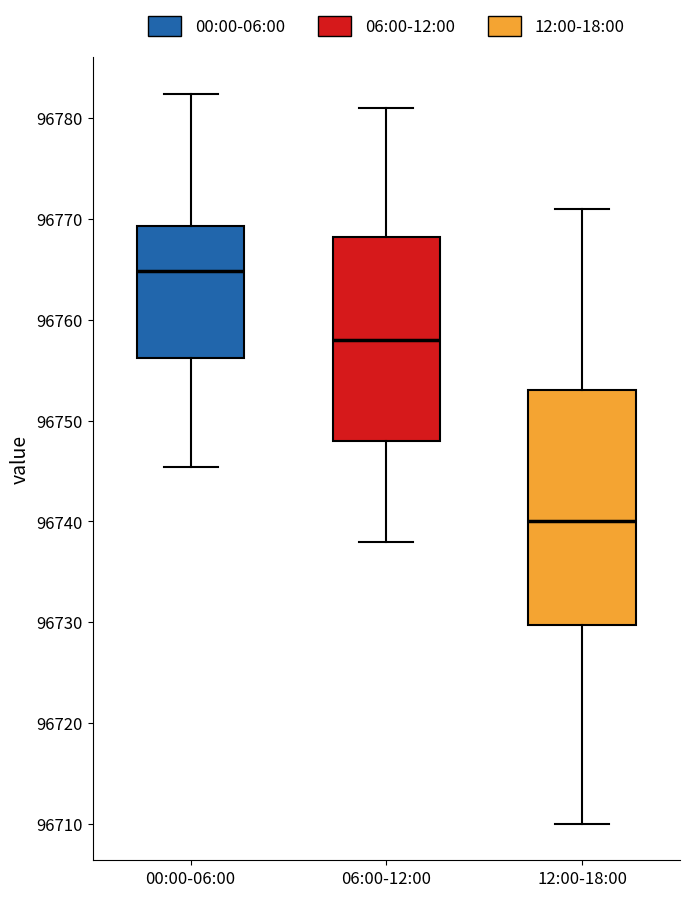

Reading left to right, transcribe this box plot: for each box, give where its median line is, the range the box spans, and where its two whiskers end, as read against the y-axis. The values are not printed on the chart, so give them approximately, as read against the axis.

00:00-06:00: median 96765, box 96756 to 96769, whiskers 96745 to 96782
06:00-12:00: median 96758, box 96748 to 96768, whiskers 96738 to 96781
12:00-18:00: median 96740, box 96730 to 96753, whiskers 96710 to 96771